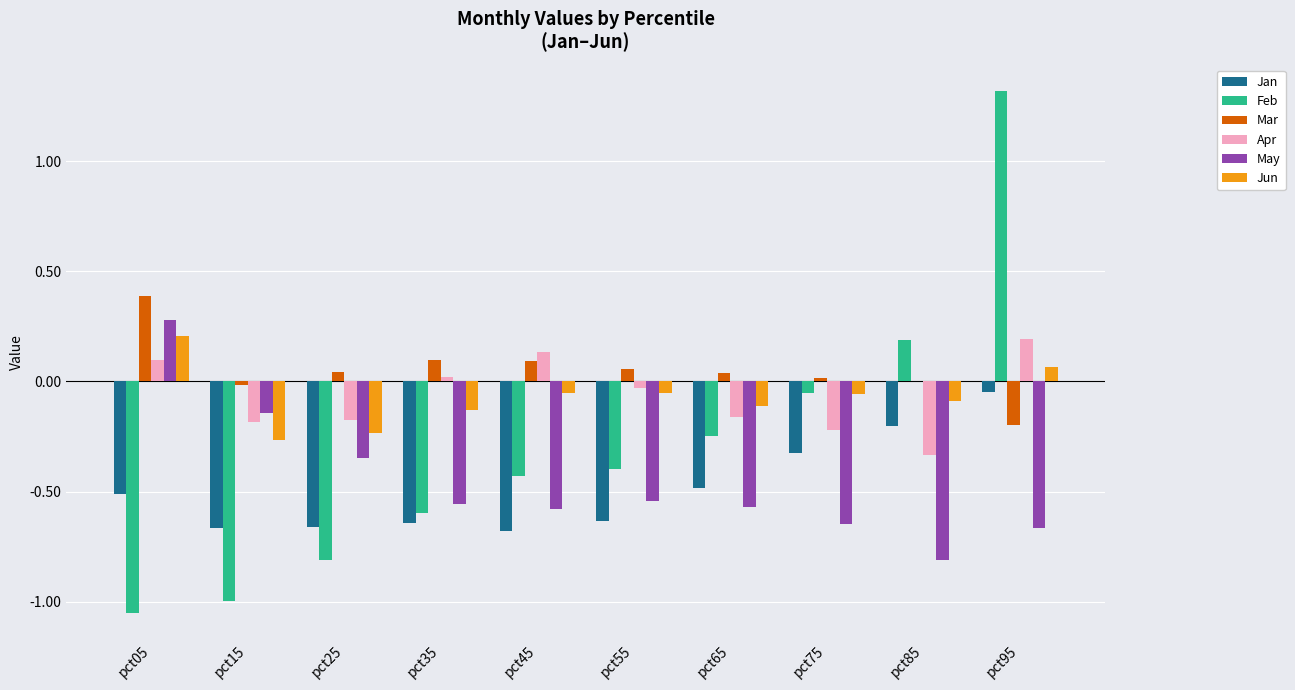

At which category is the sum across all series the highest?

pct95